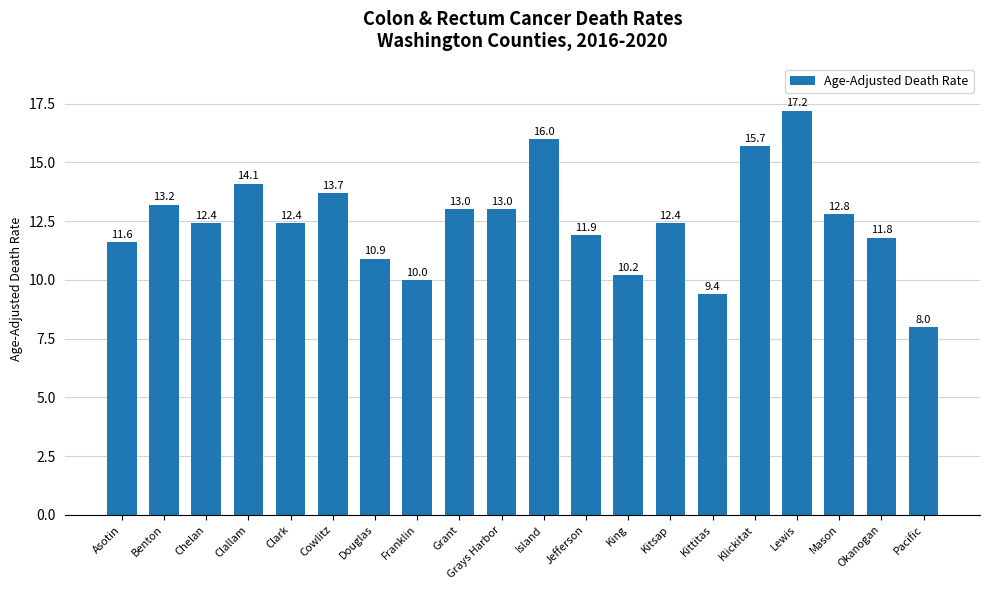

What is the ratio of the value at Cowlitz to the value at Grays Harbor?

1.1